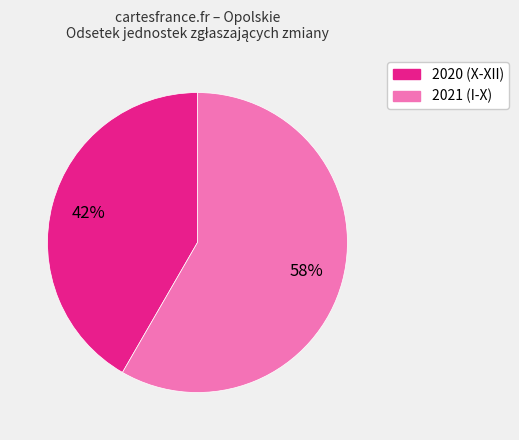

Is there any slice that represents more than half of the pie?

Yes